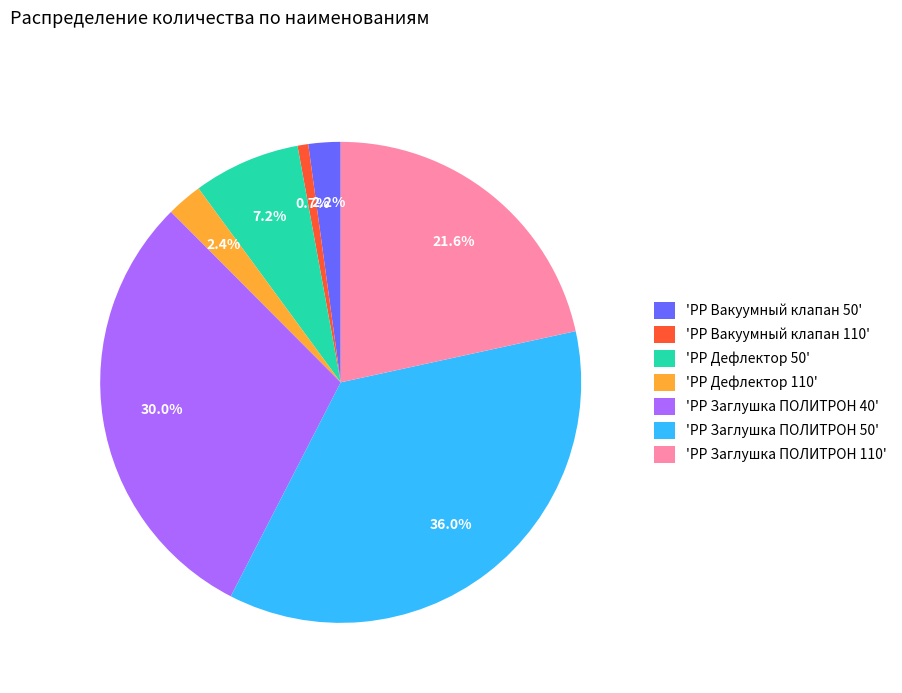

Does 'PP Вакуумный клапан 110' represent more than half of the total?

No